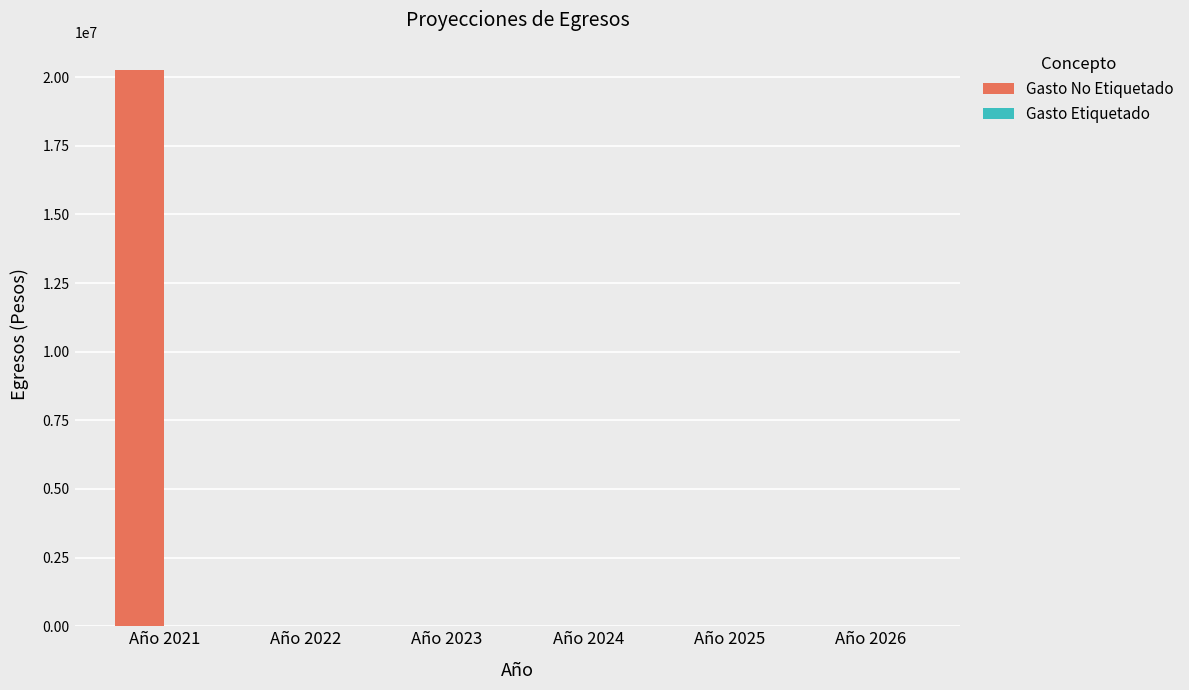

Reading left to right, extract all data points from this chart.

Año 2021=20246133.4	Año 2022=0.0	Año 2023=0.0	Año 2024=0.0	Año 2025=0.0	Año 2026=0.0